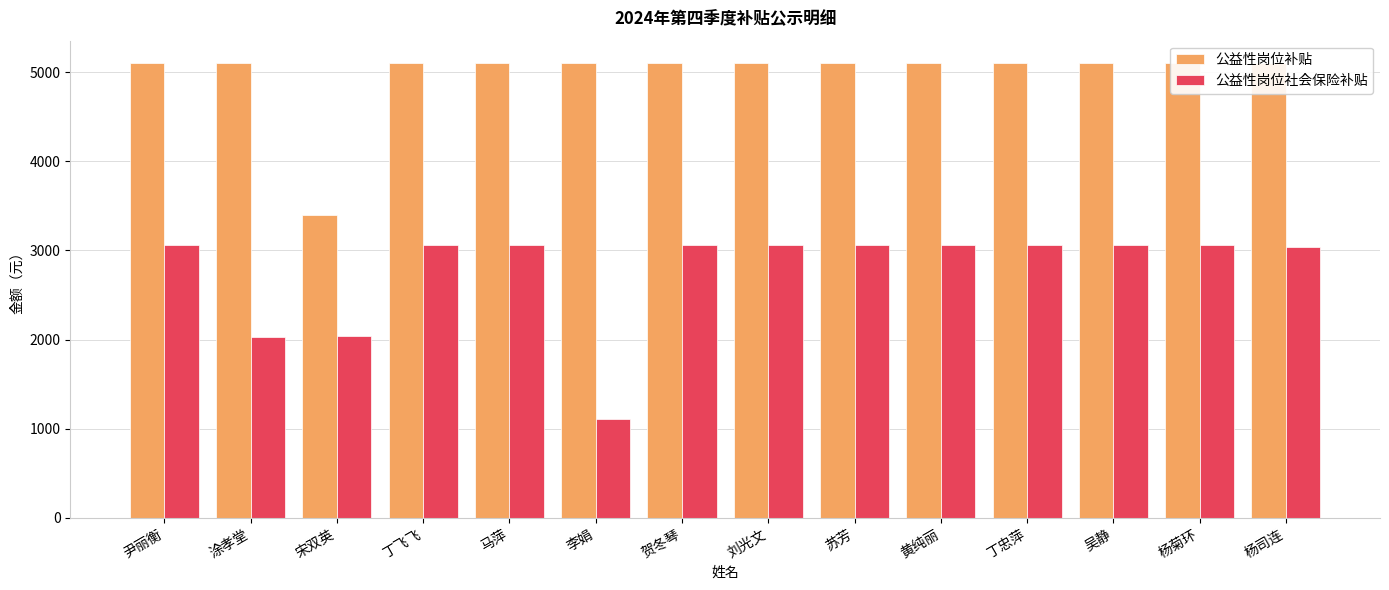

The 公益性岗位社会保险补贴 series shows 951.4 at 尹丽衡. True or false?

False